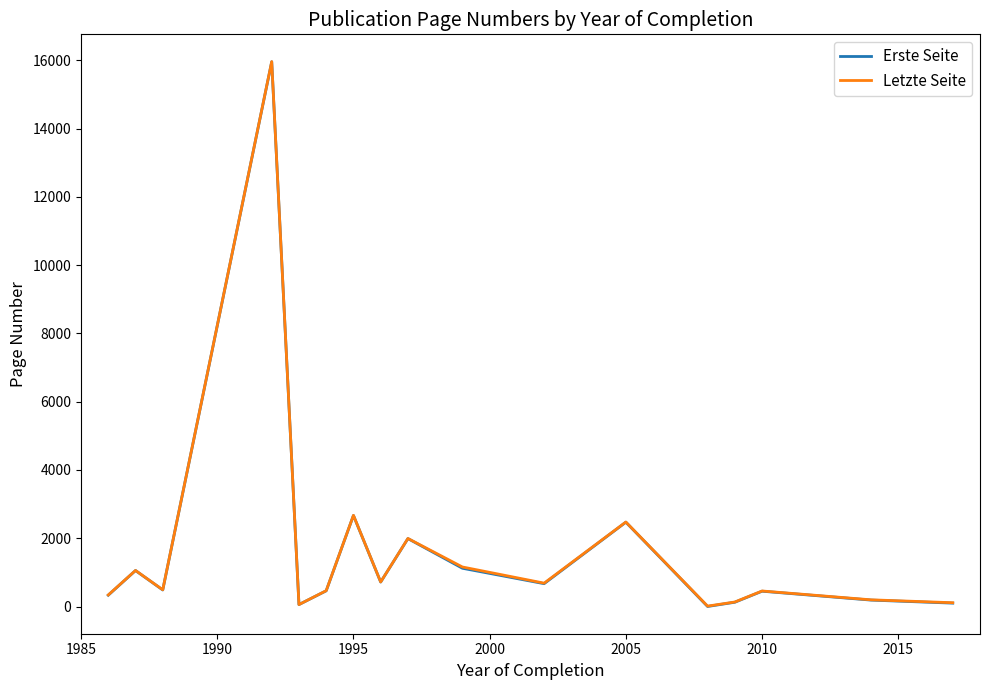

Does the chart display data point markers on the line(s)?

No